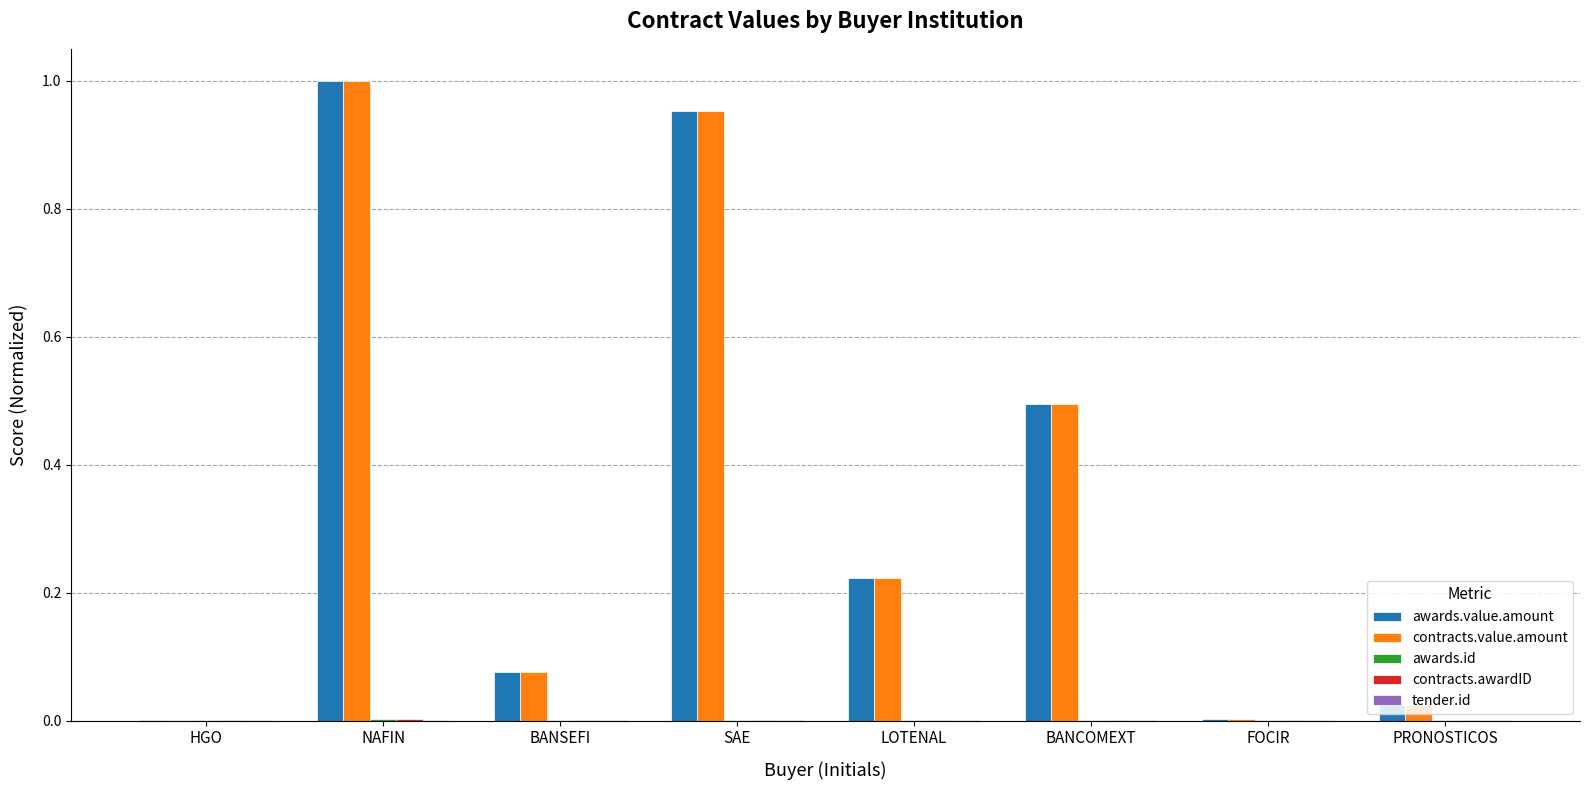

The awards.value.amount series shows 1.3 at SAE. True or false?

False